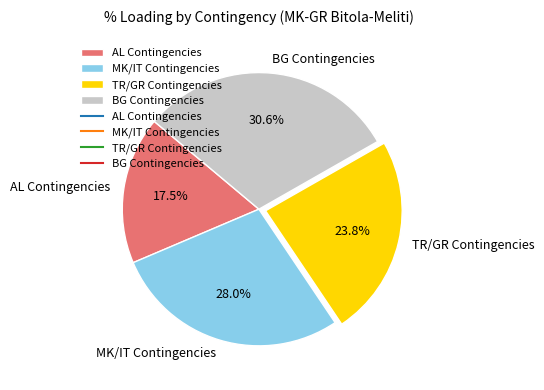

How many slices are in this pie chart?

4